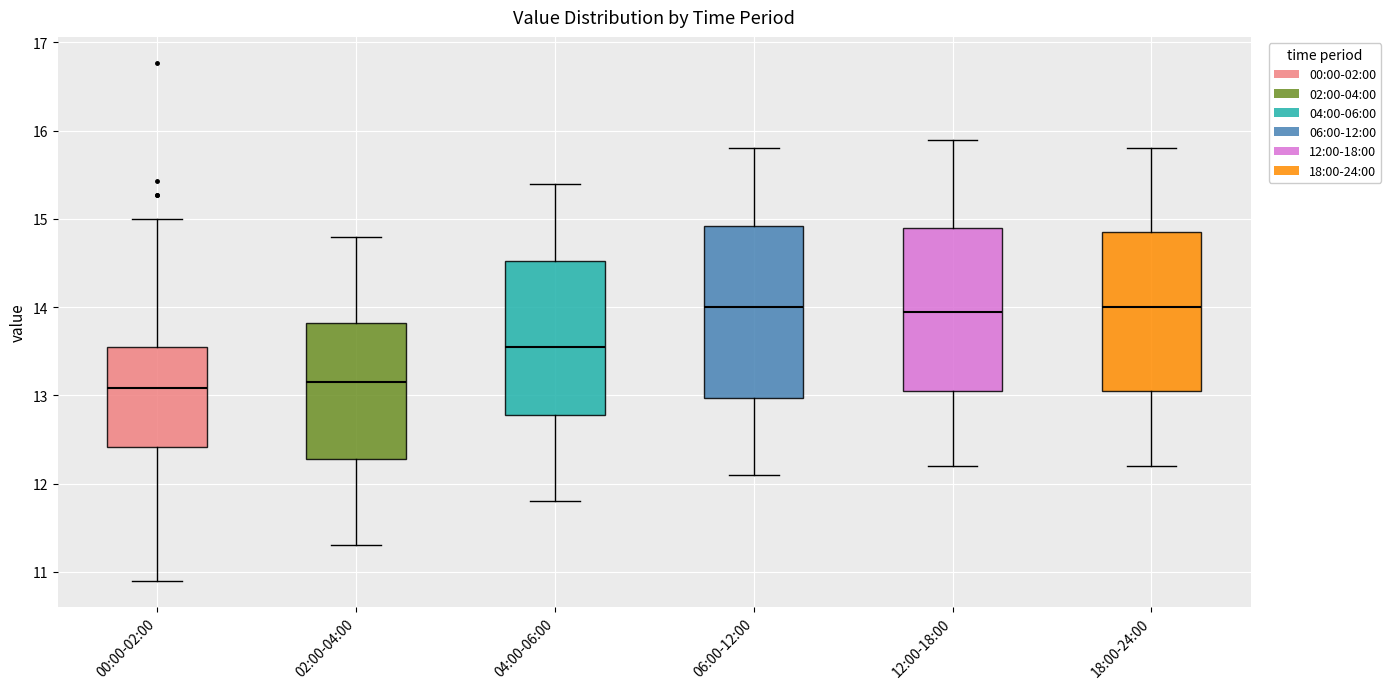

Reading left to right, transcribe this box plot: for each box, give where its median line is, the range the box spans, and where its two whiskers end, as read against the y-axis. The values are not printed on the chart, so give them approximately, as read against the axis.

00:00-02:00: median 13.1, box 12.4 to 13.6, whiskers 10.9 to 15.0
02:00-04:00: median 13.2, box 12.3 to 13.8, whiskers 11.3 to 14.8
04:00-06:00: median 13.6, box 12.8 to 14.5, whiskers 11.8 to 15.4
06:00-12:00: median 14.0, box 13.0 to 14.9, whiskers 12.1 to 15.8
12:00-18:00: median 14.0, box 13.1 to 14.9, whiskers 12.2 to 15.9
18:00-24:00: median 14.0, box 13.1 to 14.9, whiskers 12.2 to 15.8